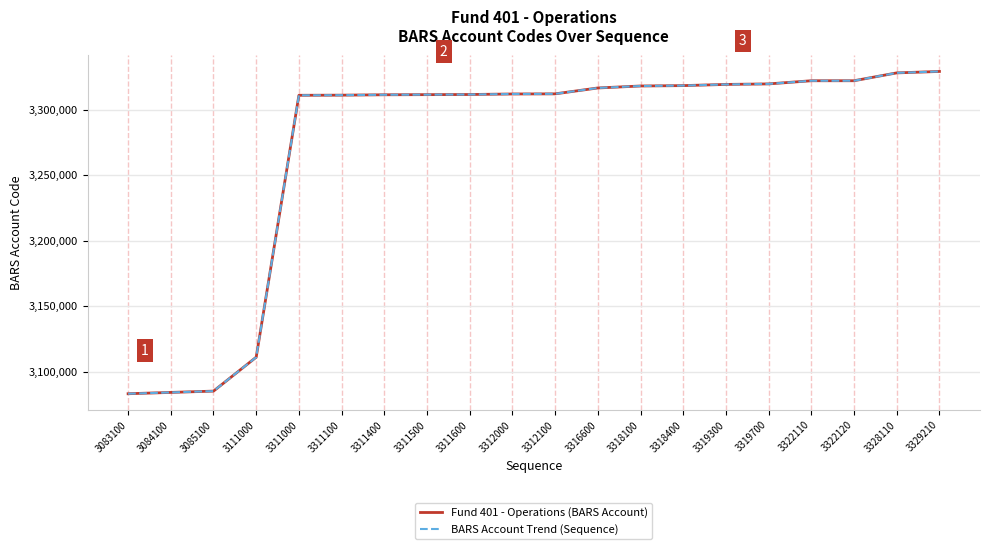

Between 3085100 and 3311500, which series saw the biggest shift?

Fund 401 - Operations (BARS Account)